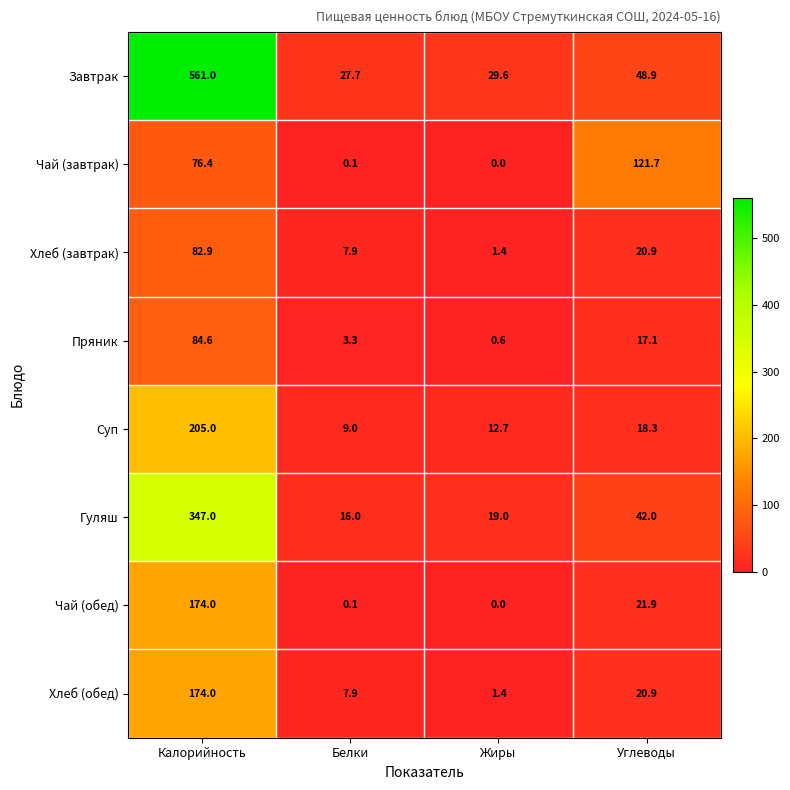

What is the sum of the Хлеб (завтрак) values at Калорийность and Углеводы?

103.8